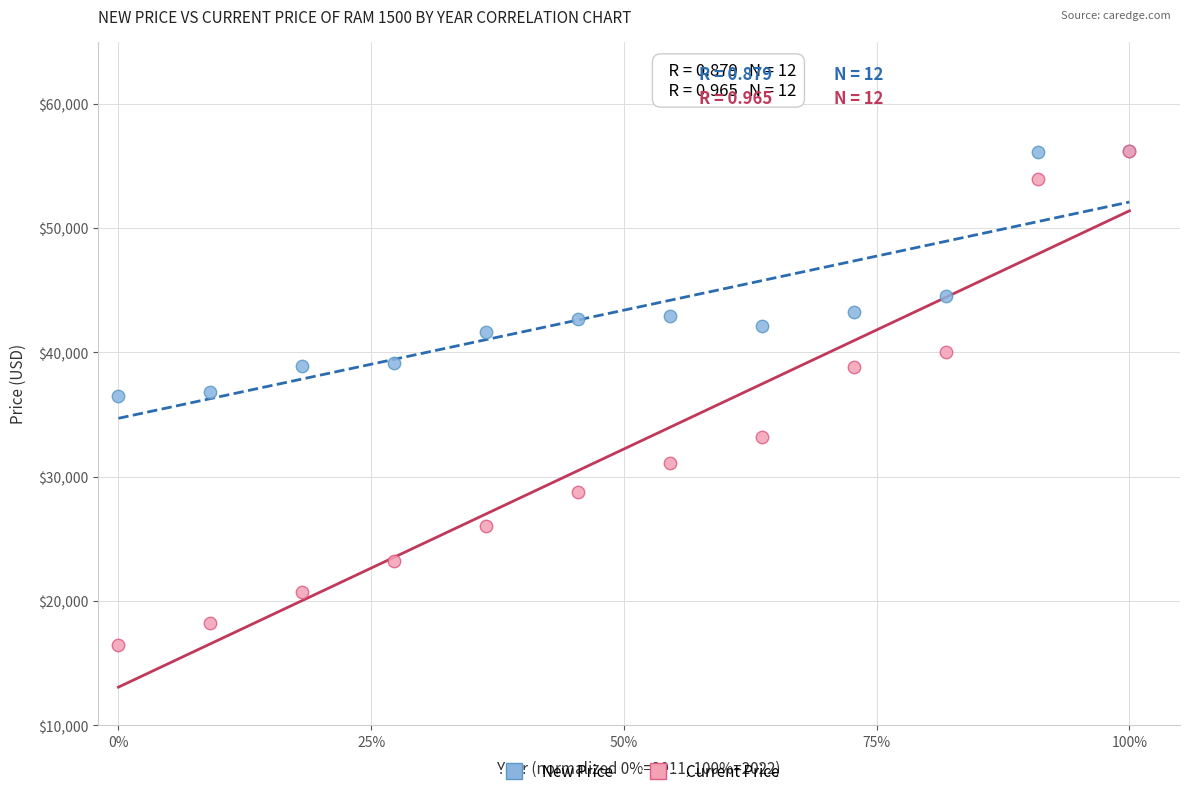

Which series has the largest Y range (max minus min)?

Current Price